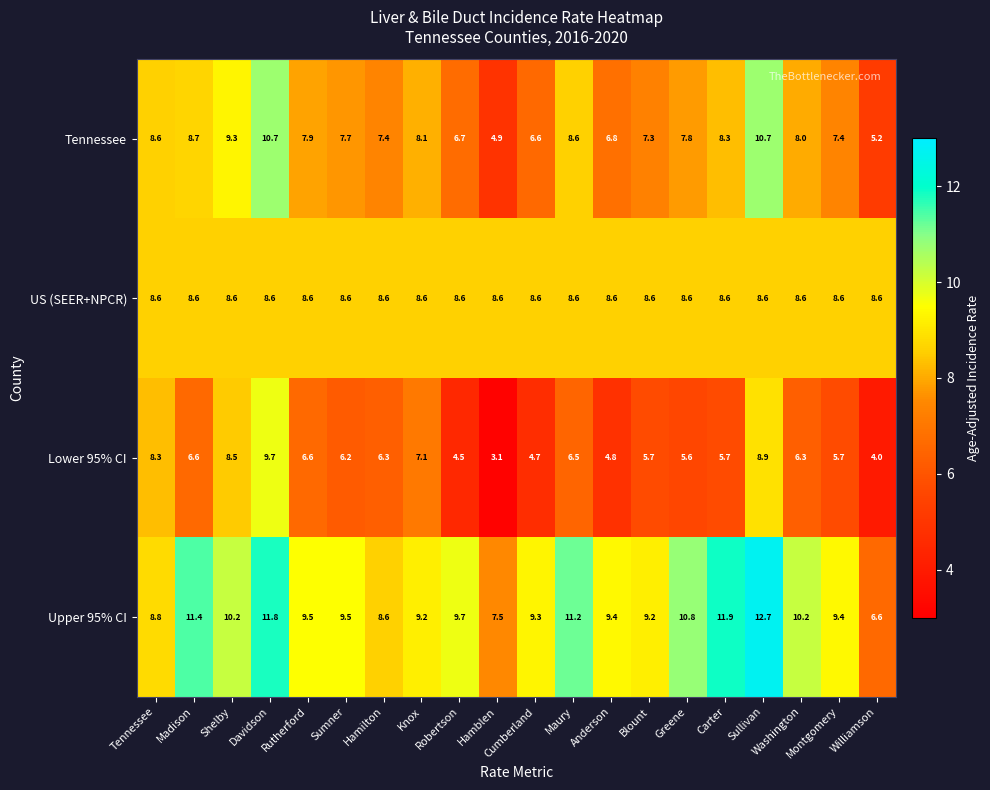

What is the minimum value shown in the chart?

3.1